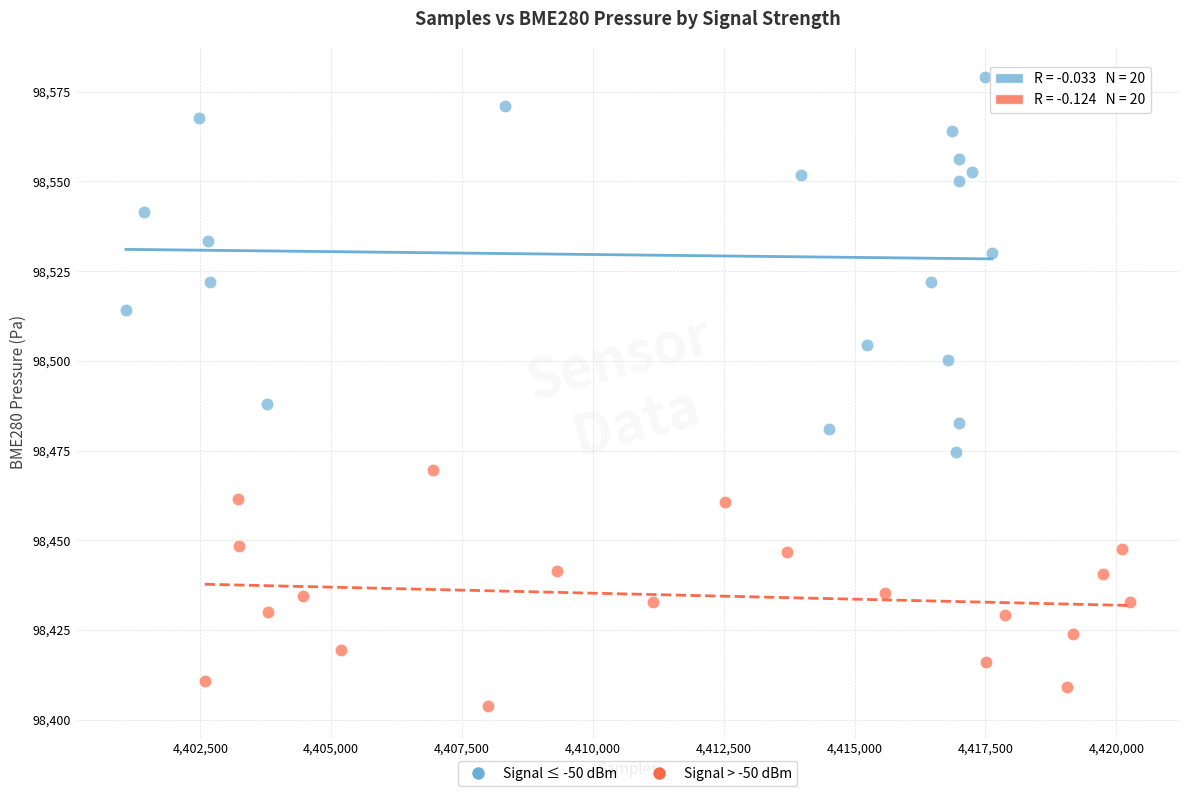

What are all the series names shown in the legend?

Signal ≤ -50 dBm, Signal > -50 dBm